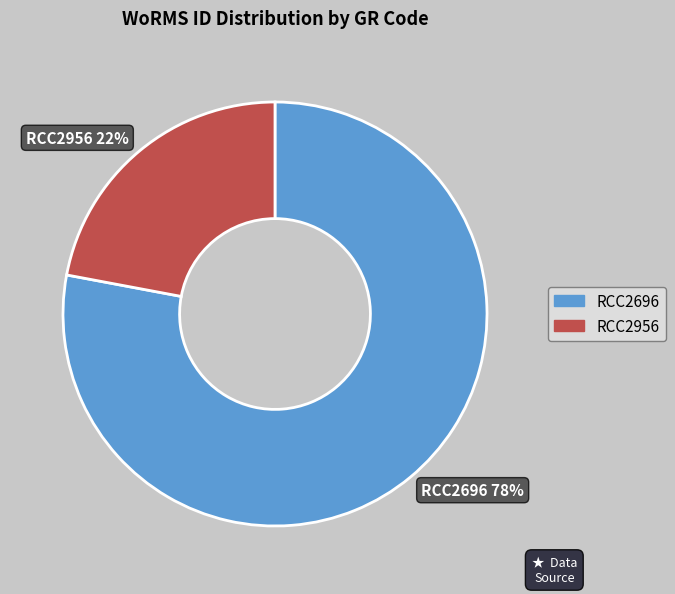

To the nearest percent, what percentage of the pie is RCC2956?

22%